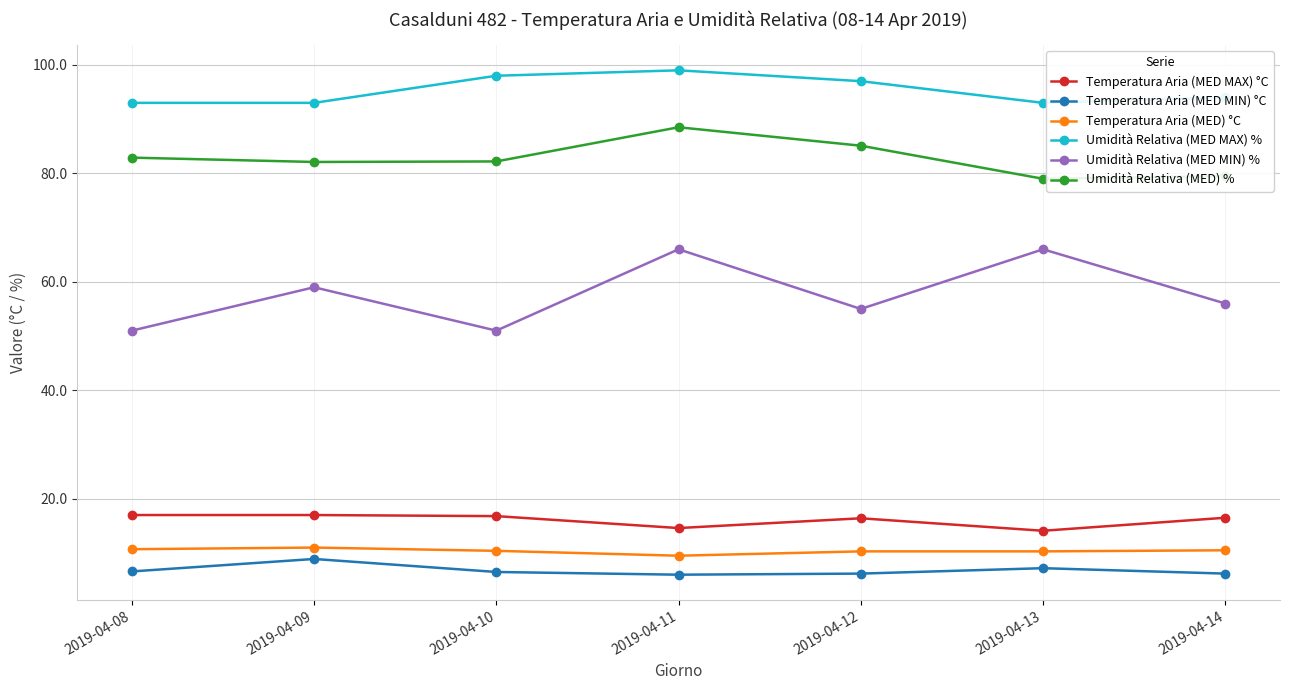

What is the spread (max minus min) of values at 2019-04-14?

87.8